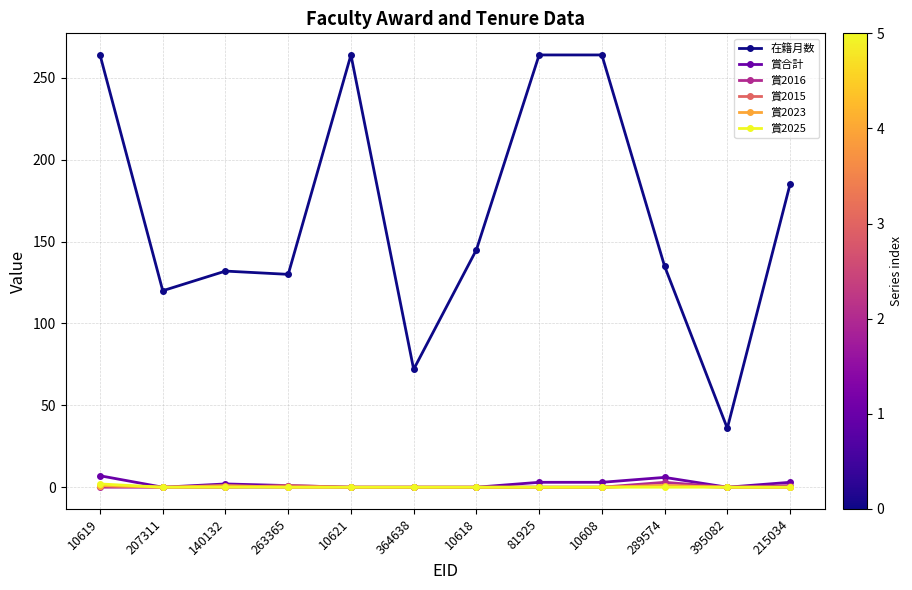

What value does the 在籍月数 series have at 207311, to the nearest 5?

120